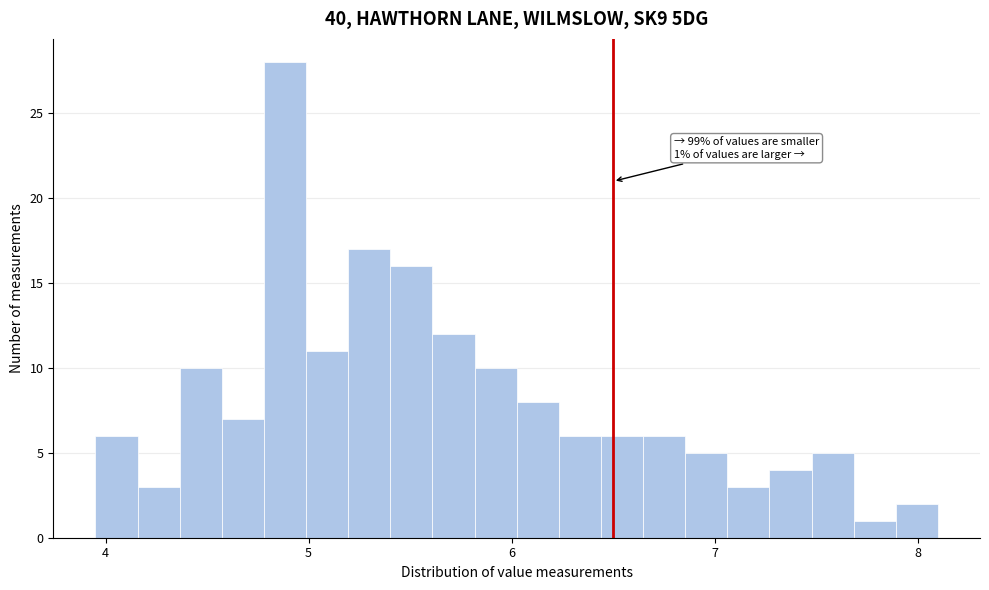

Read against the x-axis, roughly where is the centre of the tallest bar?

4.9